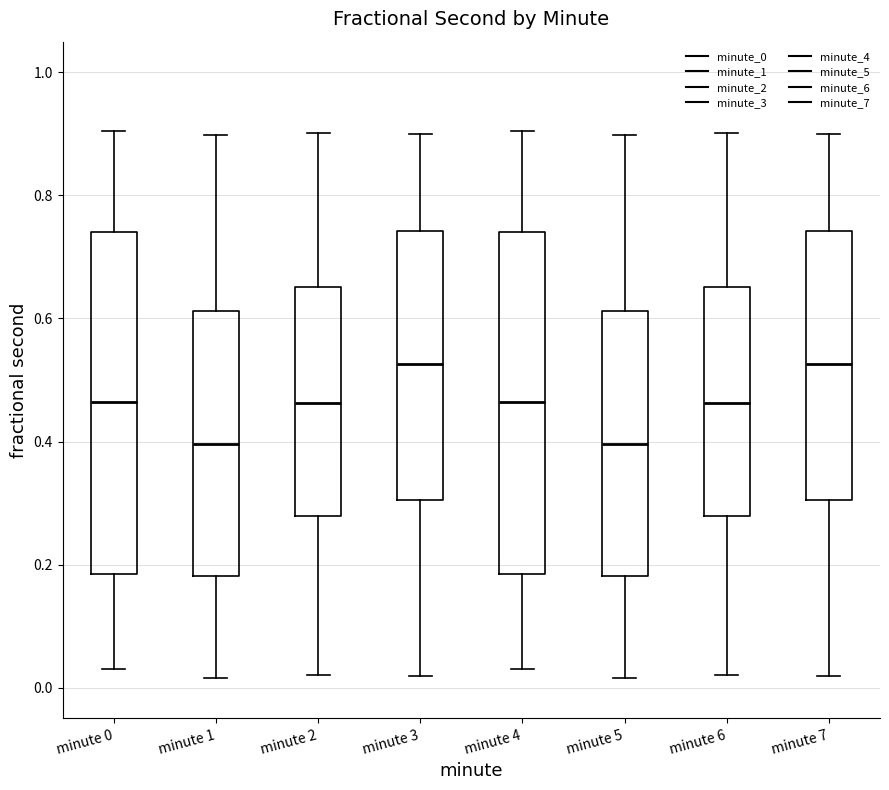

Where is the upper edge of the box for minute 5 on the y-axis? The values are not printed on the chart, so give them approximately, as read against the axis.

0.62